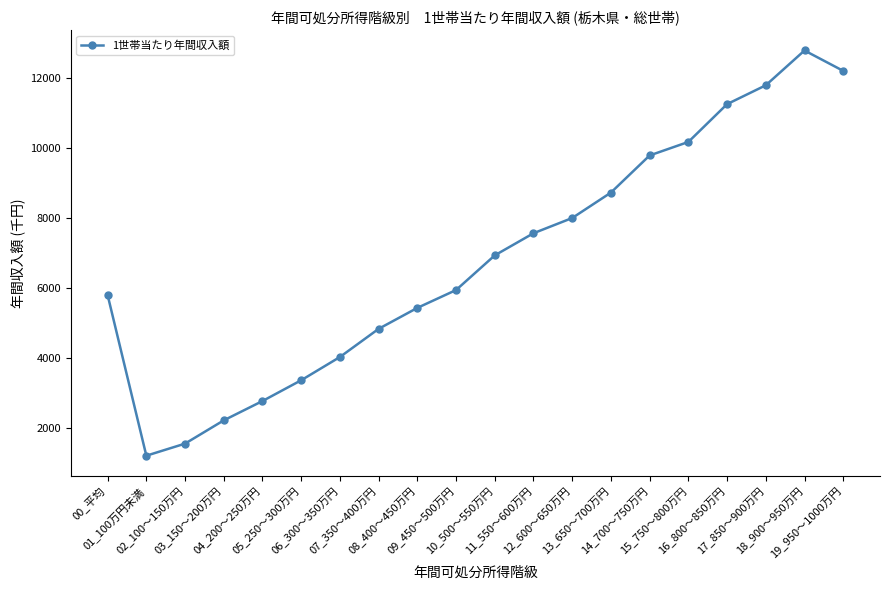

What is the minimum value shown in the chart?

1210